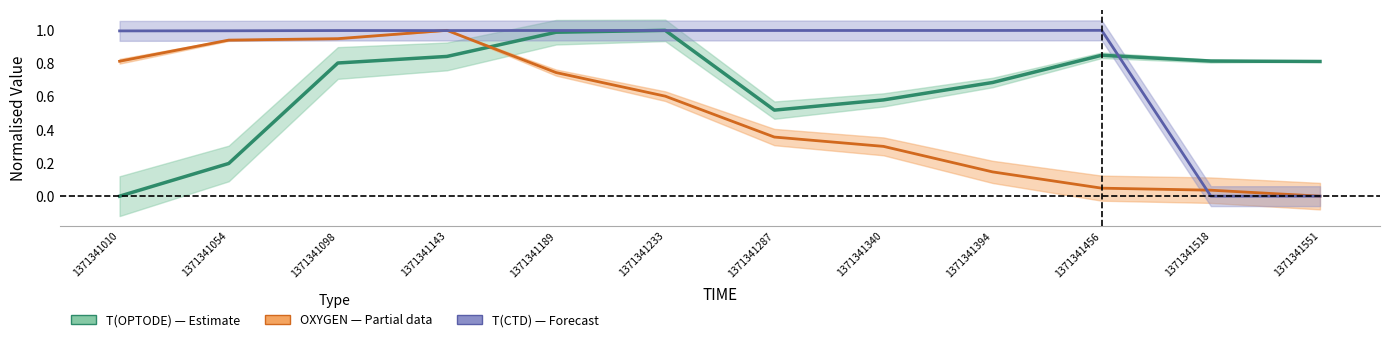

True or false: T(OPTODE) mean has more than 1 interior local peaks.

True